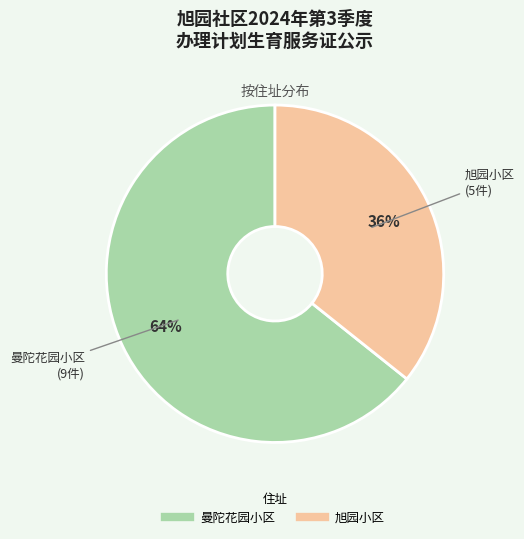

What is the largest slice in the pie chart?

曼陀花园小区